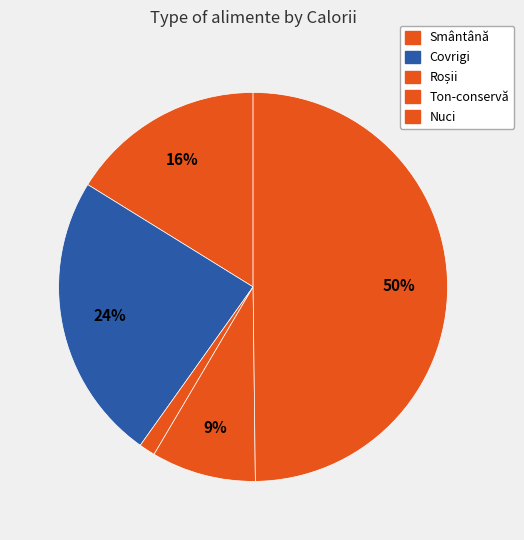

How many slices are in this pie chart?

5